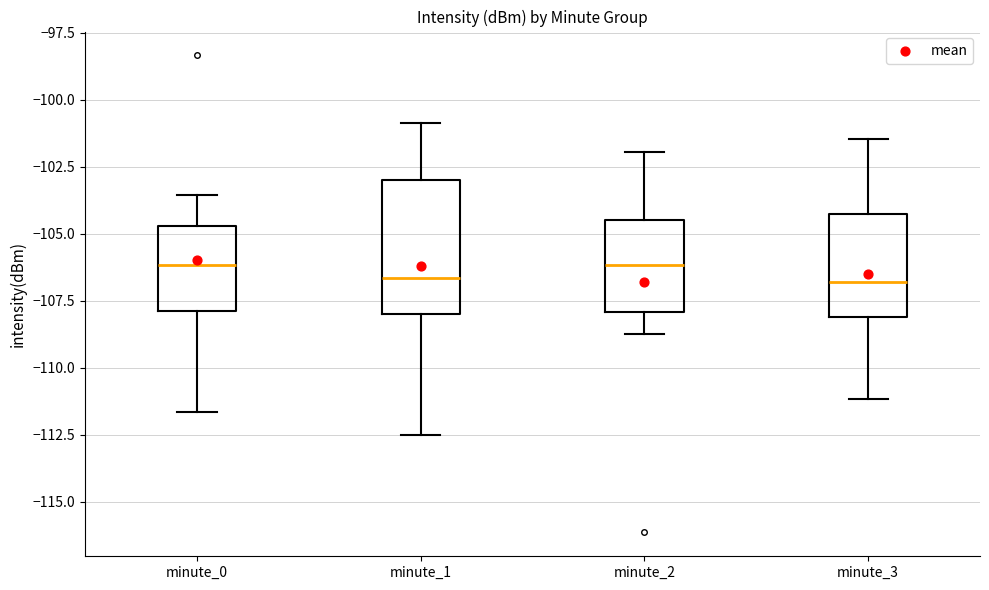

Reading left to right, transcribe this box plot: for each box, give where its median line is, the range the box spans, and where its two whiskers end, as read against the y-axis. The values are not printed on the chart, so give them approximately, as read against the axis.

minute_0: median -106.0, box -108.0 to -104.5, whiskers -111.5 to -103.5
minute_1: median -106.5, box -108.0 to -103.0, whiskers -112.5 to -101.0
minute_2: median -106.0, box -108.0 to -104.5, whiskers -109.0 to -102.0
minute_3: median -107.0, box -108.0 to -104.0, whiskers -111.0 to -101.5